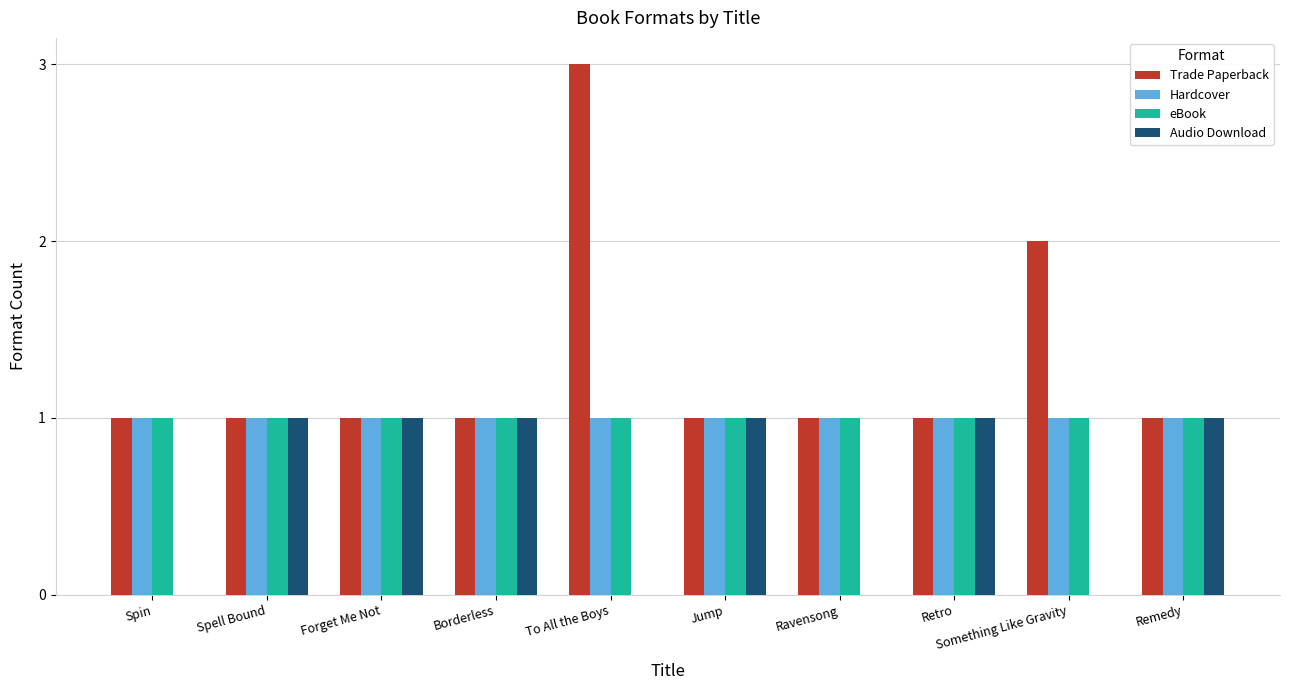

How many groups of bars are there?

10